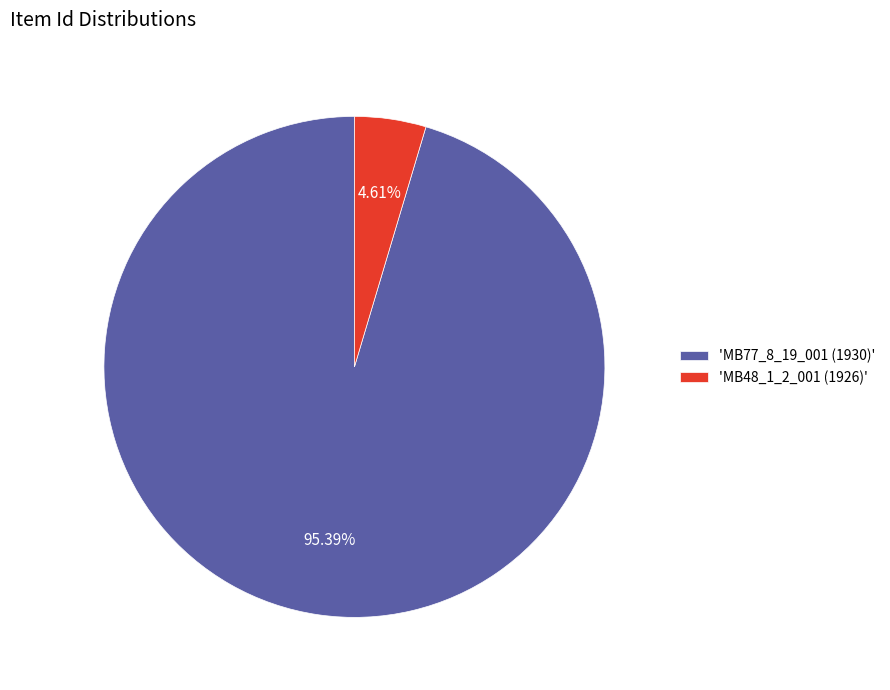

Which category has the biggest portion of the pie?

'MB77_8_19_001 (1930)'